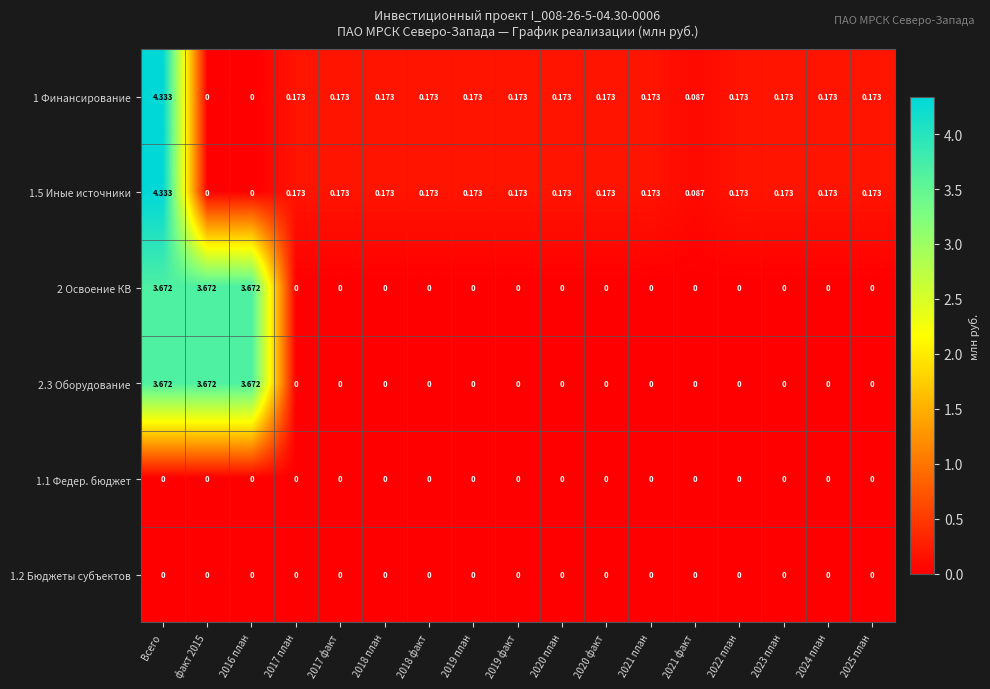

At which category does the chart reach its peak across all series?

Всего